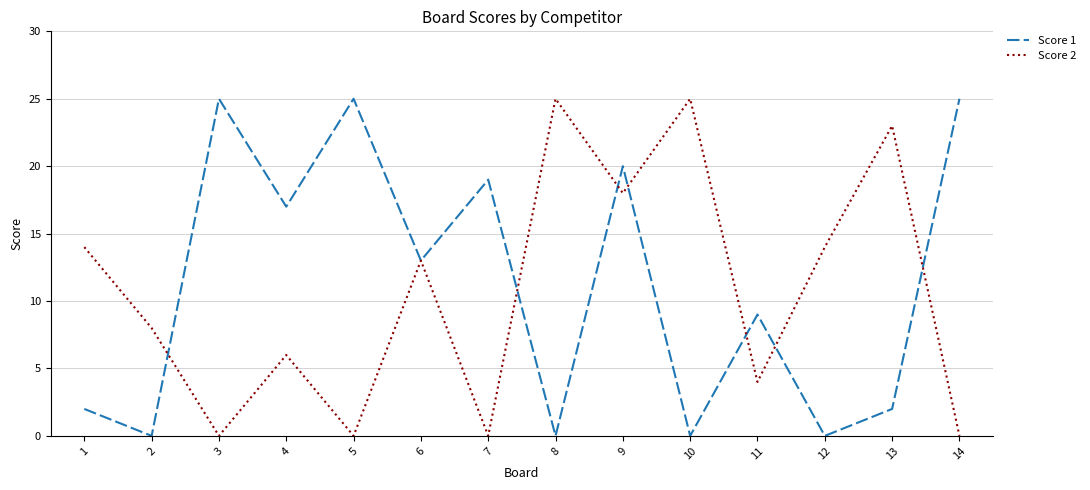

Where is the first local maximum for Score 1?

3